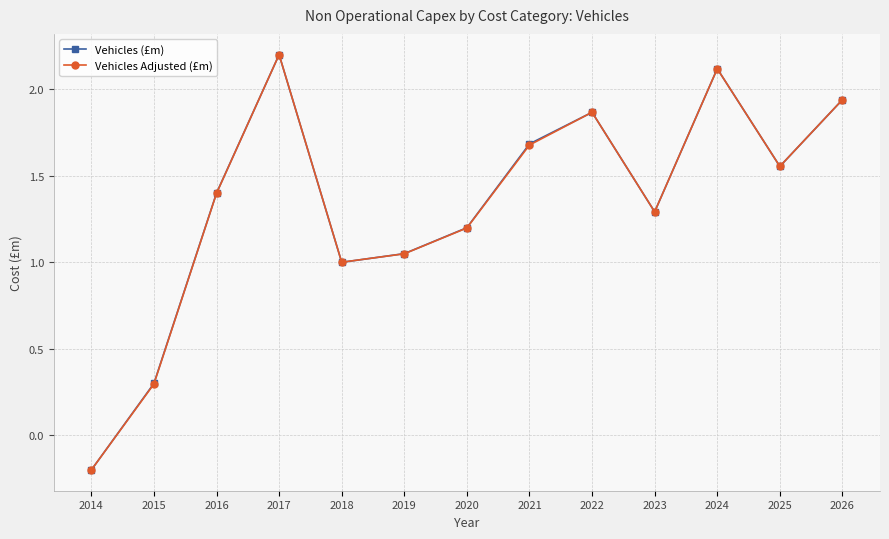

Where is the first local maximum for Vehicles Adjusted (£m)?

2017